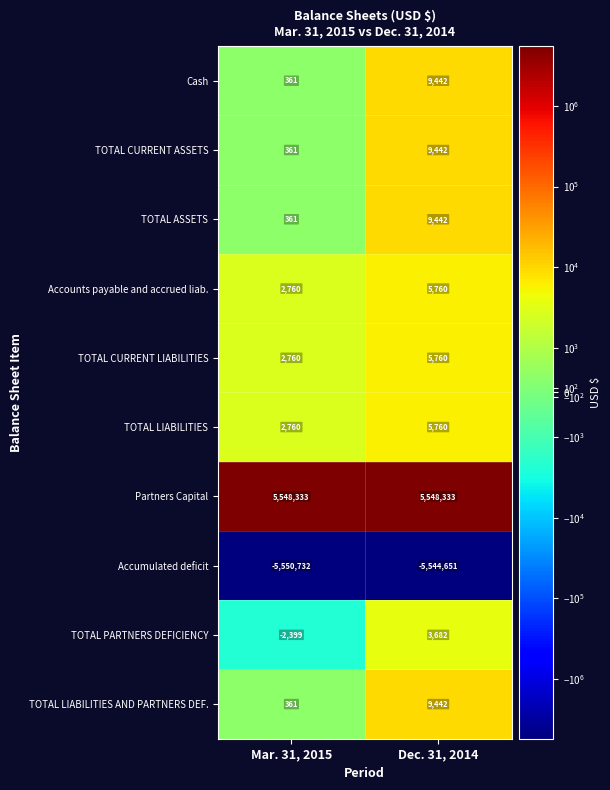

How many data points does each series have?

2